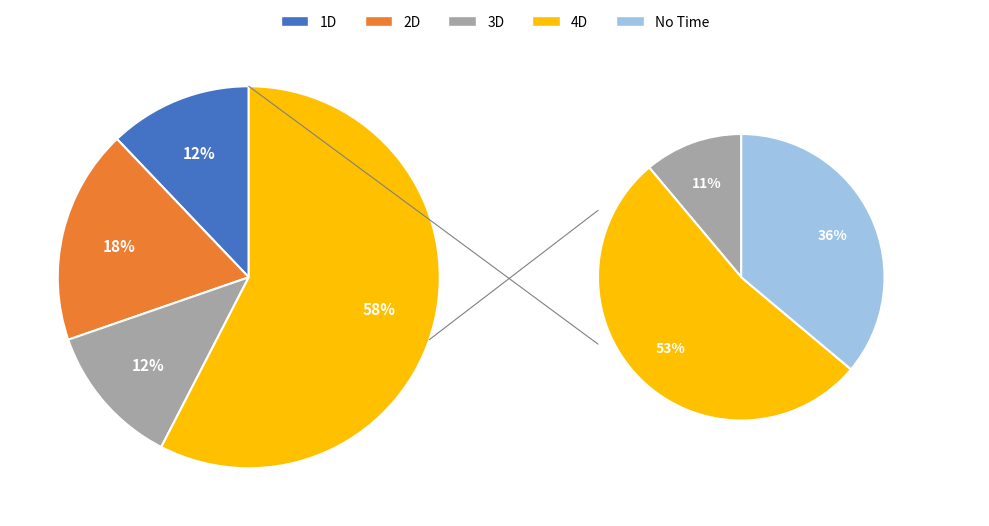

Rank the categories by value from lowest to highest.

1D, 3D, 2D, No Time, 4D